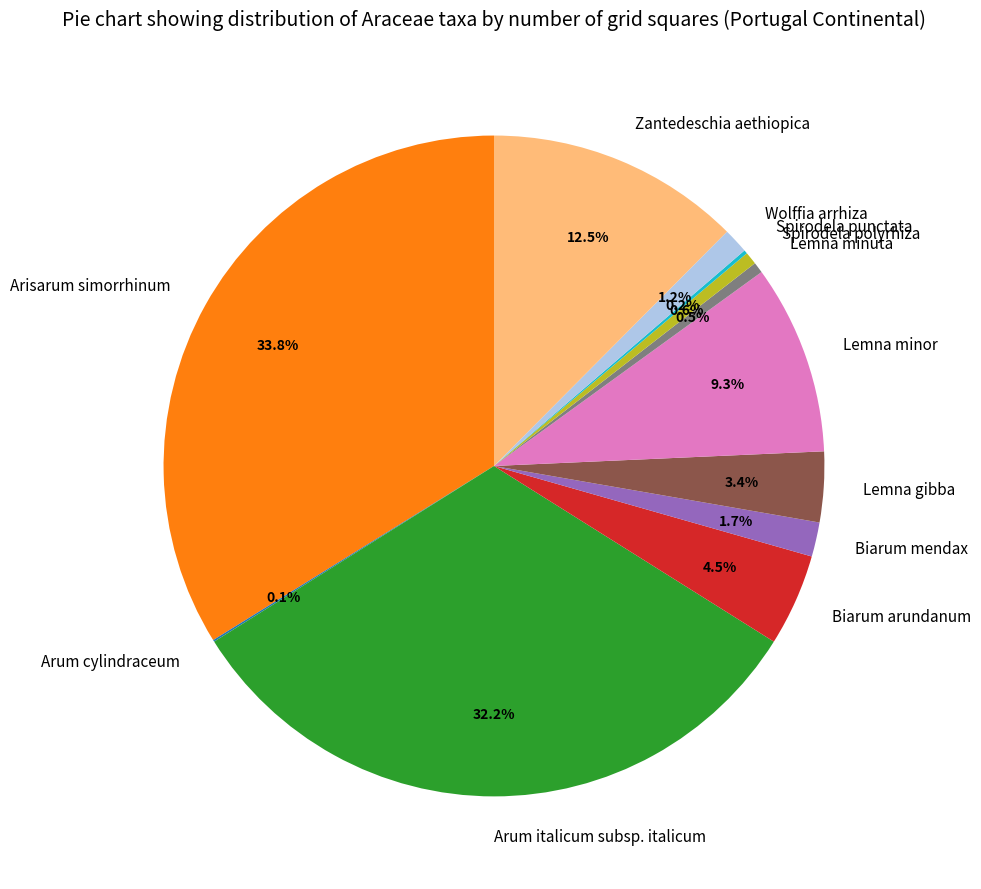

Do Lemna gibba and Lemna minuta together represent more than half of the pie?

No